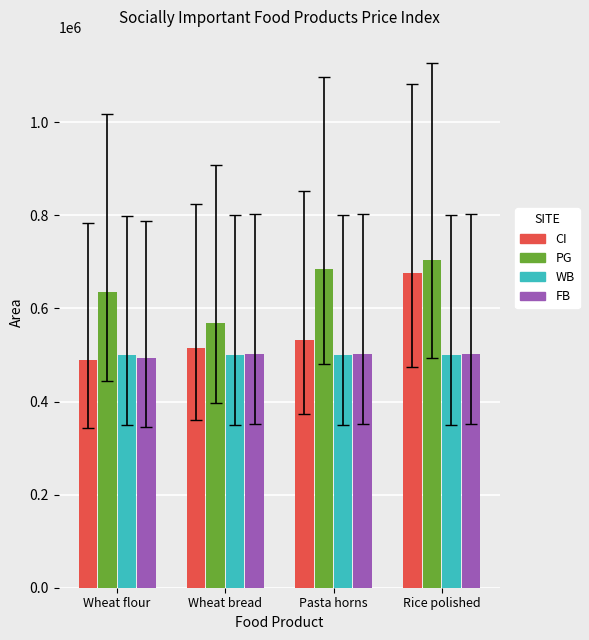

How many categories are shown in the chart?

4